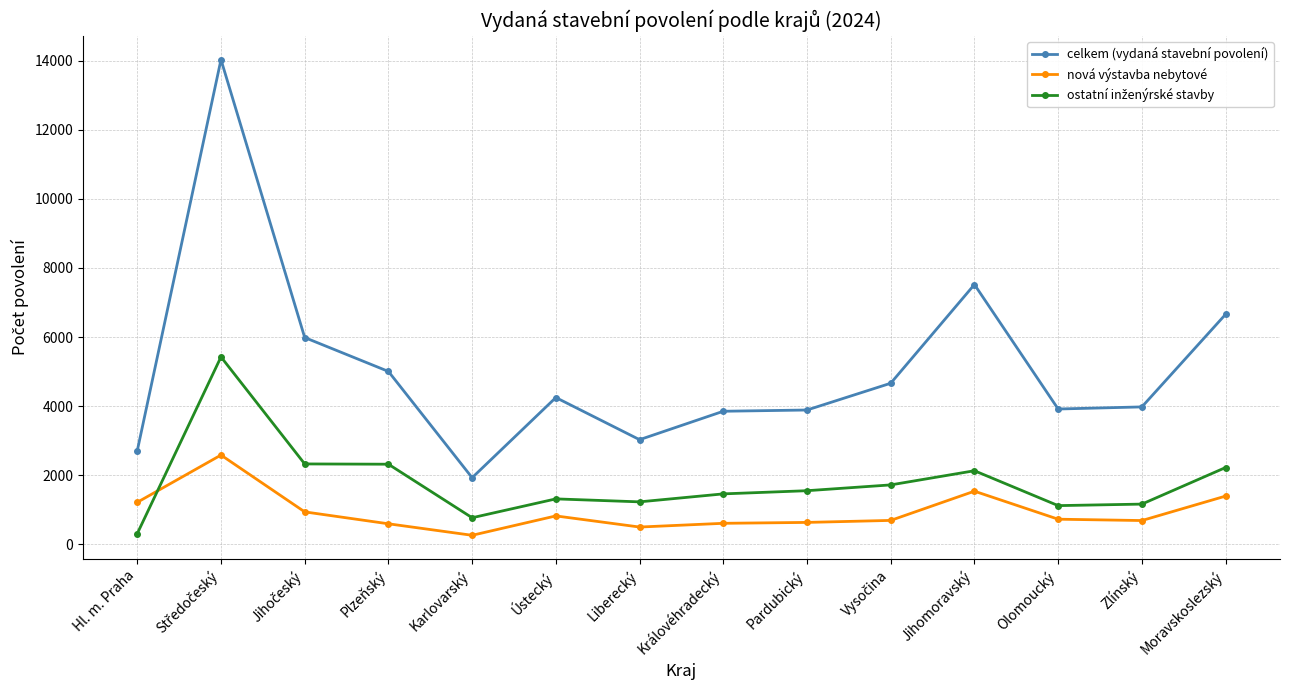

What is the maximum value for celkem (vydaná stavební povolení)?

14032